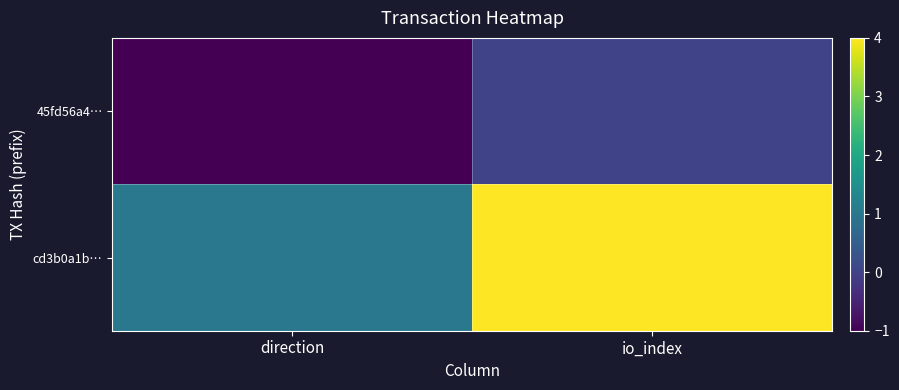

What is the maximum value shown in the chart?

4